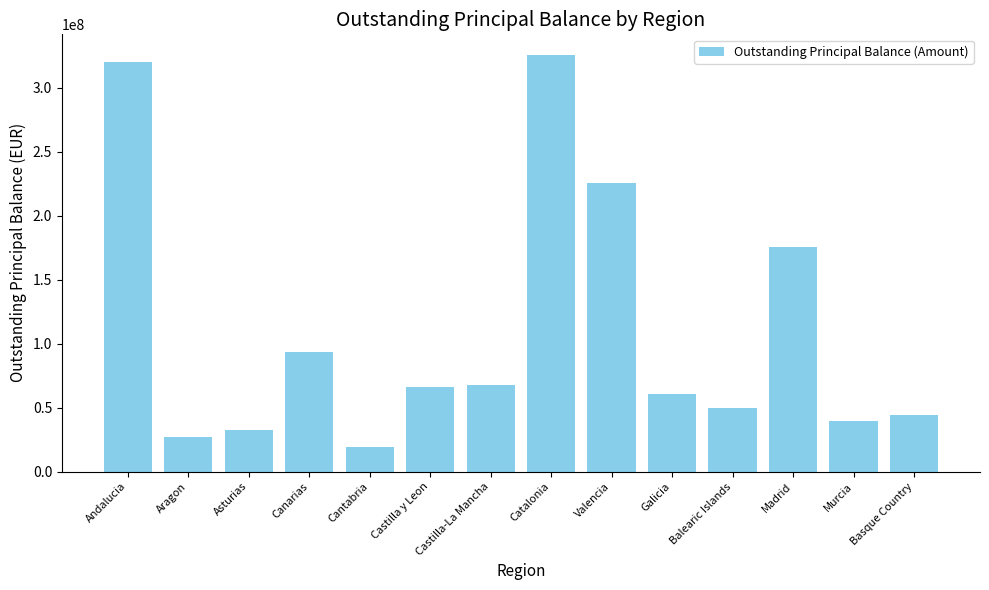

How many data points are above 66393059?

7